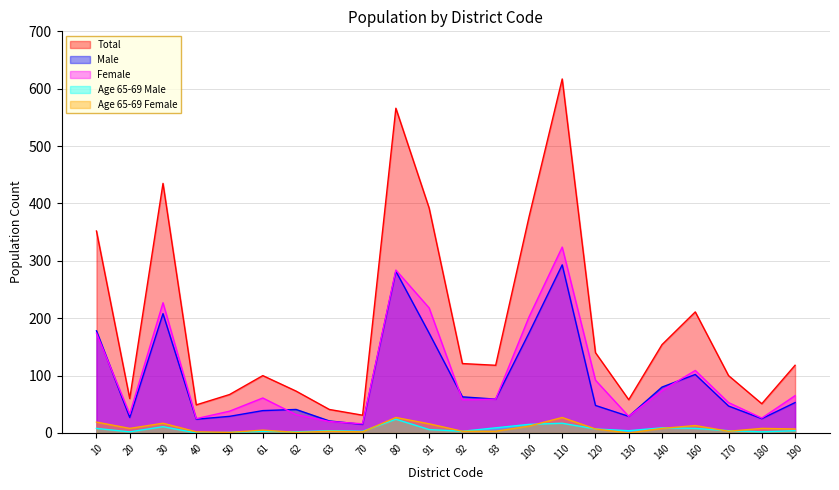

Reading right to left, extract all data points from this chart.

Total: 118	51	100	211	154	58	140	617	376	118	121	392	566	31	41	73	100	67	49	435	60	352
Male: 53	25	47	102	80	29	48	293	174	59	63	174	282	15	21	41	39	29	24	208	27	178
Female: 65	26	53	109	74	29	92	324	202	59	58	218	284	16	20	32	61	38	25	227	33	174
Age 65-69 Male: 4	2	4	8	9	4	7	17	15	9	3	6	24	3	4	2	3	1	0	11	2	8
Age 65-69 Female: 7	8	3	13	8	0	7	27	12	3	3	16	27	2	3	1	5	1	2	17	8	19